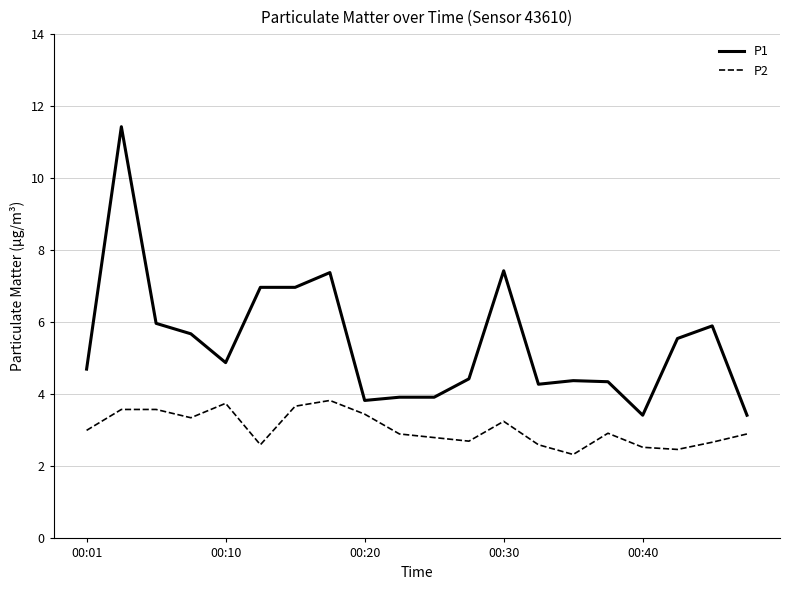

True or false: P2 and P1 intersect in this chart.

False